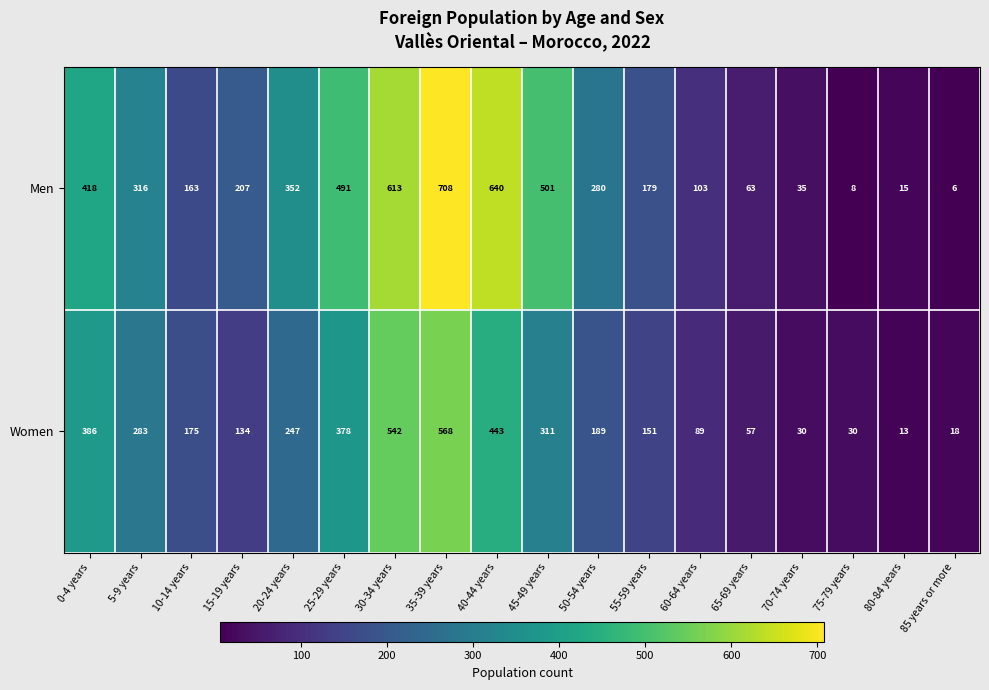

What value does the Women series have at 75-79 years?

30